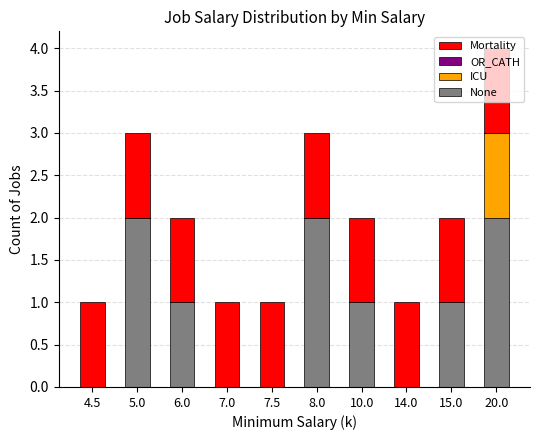

Is it true that None equals 3 at 20.0?

False